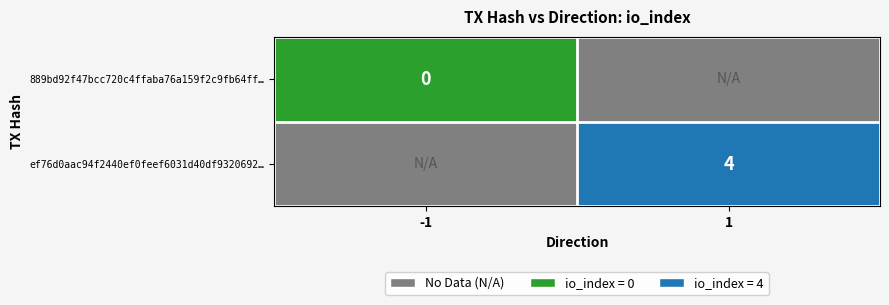

The value of ef76d0aac94f2440ef0feef6031d40df9320692… at 1 is 4. True or false?

True